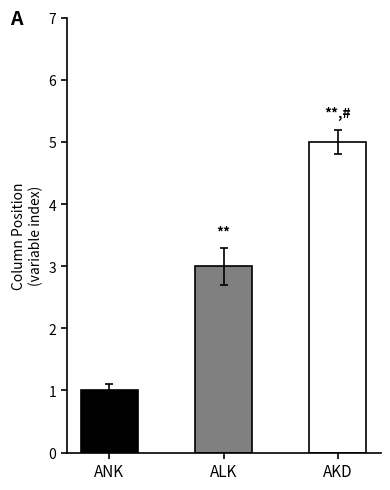

How many values are below 3?

1